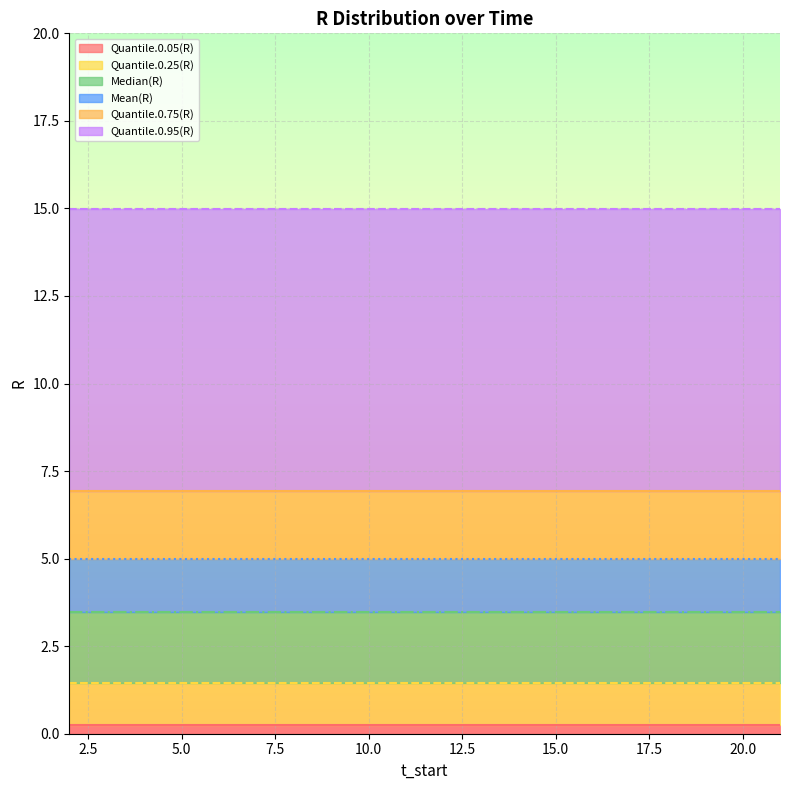

Which category has the lowest value in the Quantile.0.95(R) series?

2